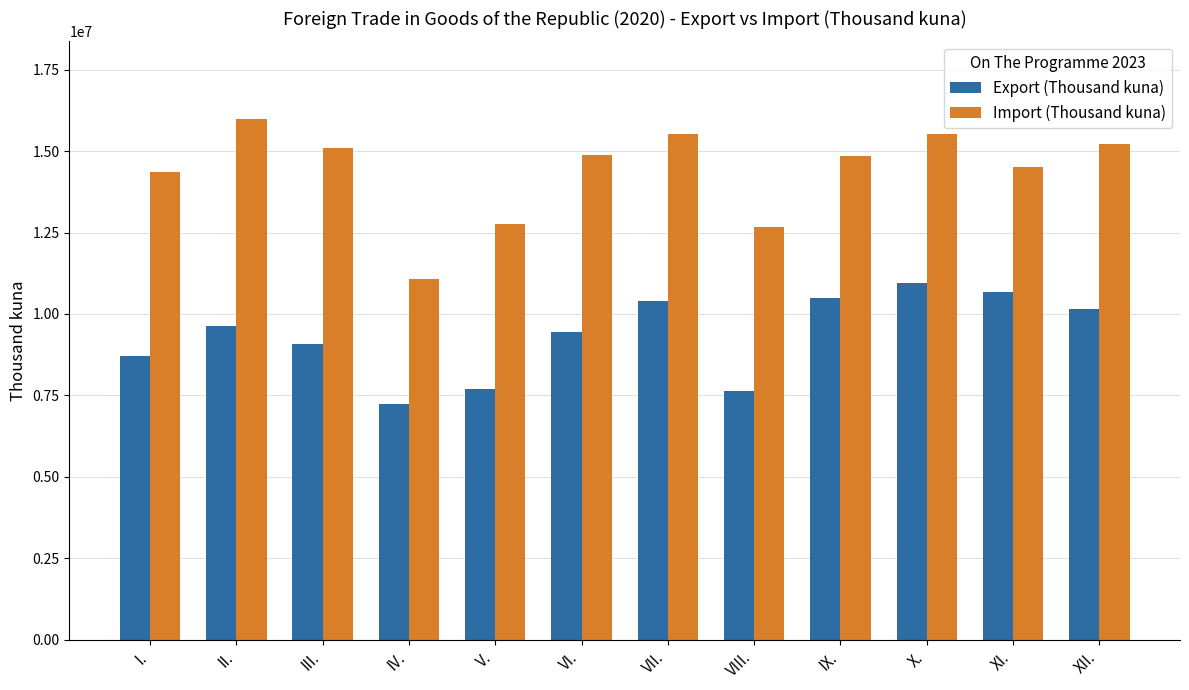

What is the maximum value shown in the chart?

15974613